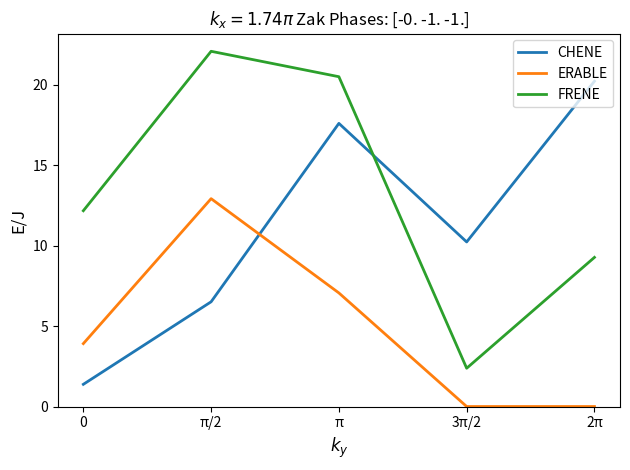

What is the total value across all series at 2π?

29.5